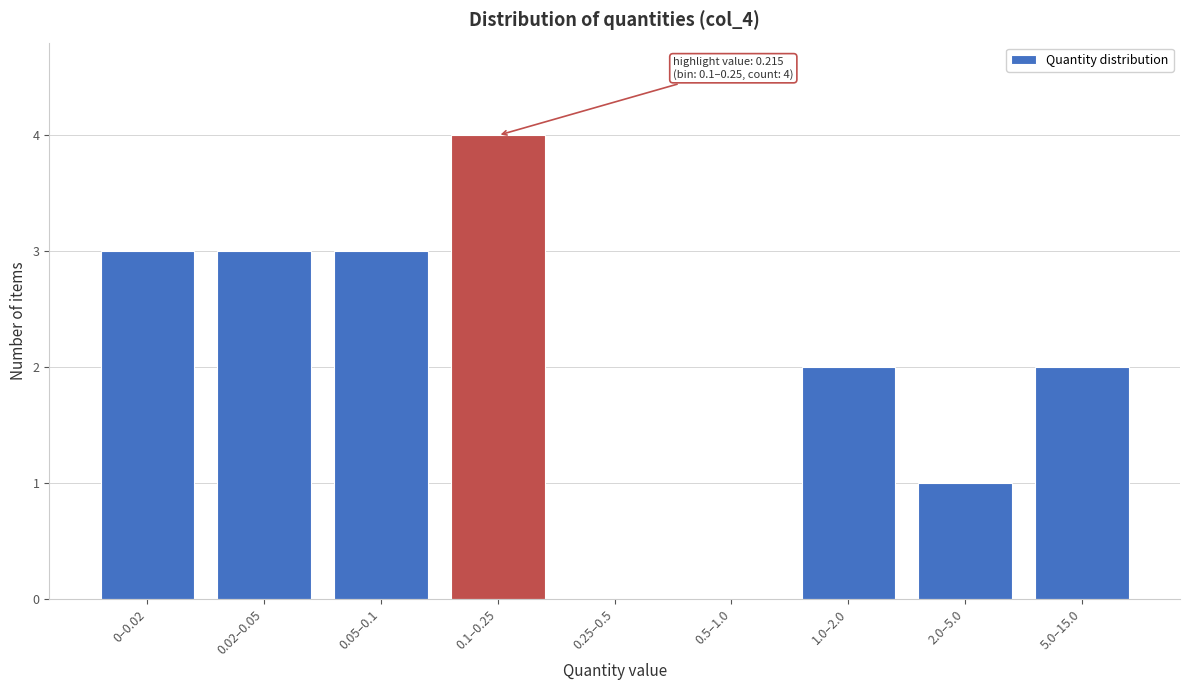

Reading right to left, extract all data points from this chart.

5.0–15.0=2	2.0–5.0=1	1.0–2.0=2	0.5–1.0=0	0.25–0.5=0	0.1–0.25=4	0.05–0.1=3	0.02–0.05=3	0–0.02=3